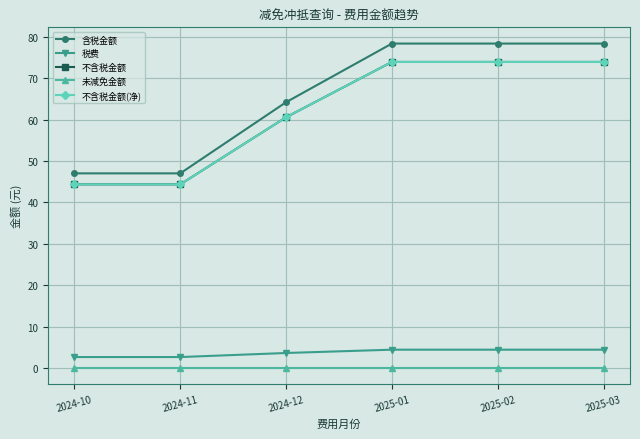

How many lines are shown in the chart?

5